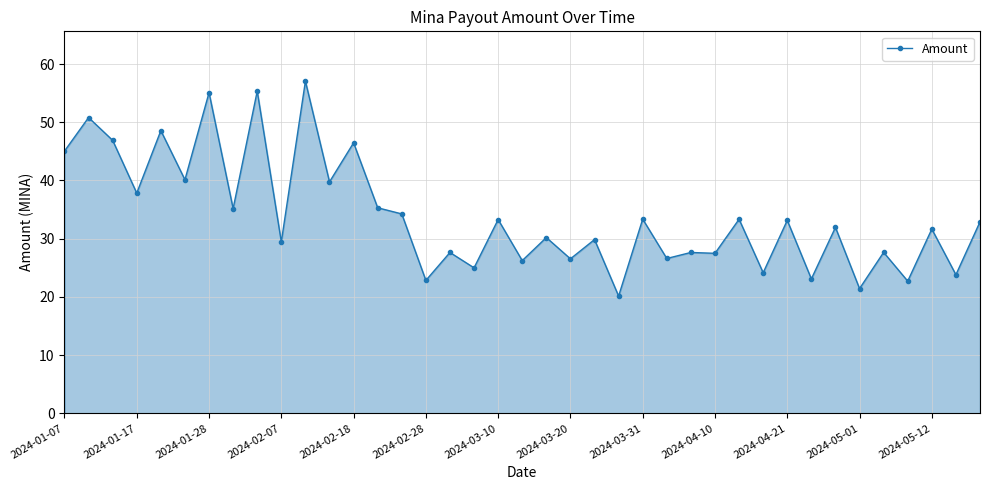

What is the difference between the maximum and minimum values?

36.9